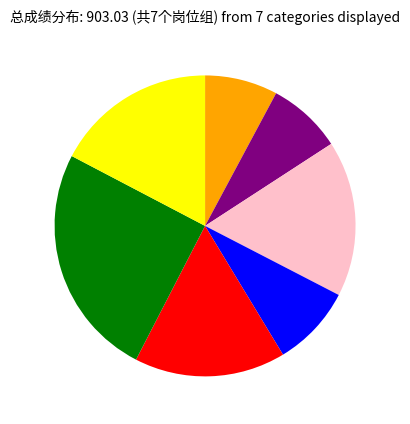

Is there a majority slice in this chart?

No